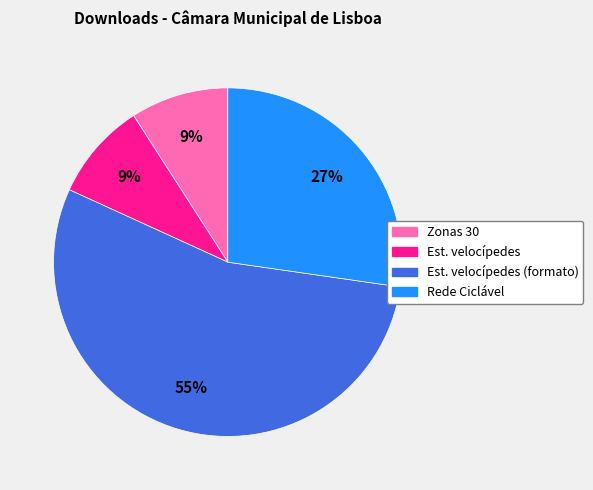

How many slices are in this pie chart?

4